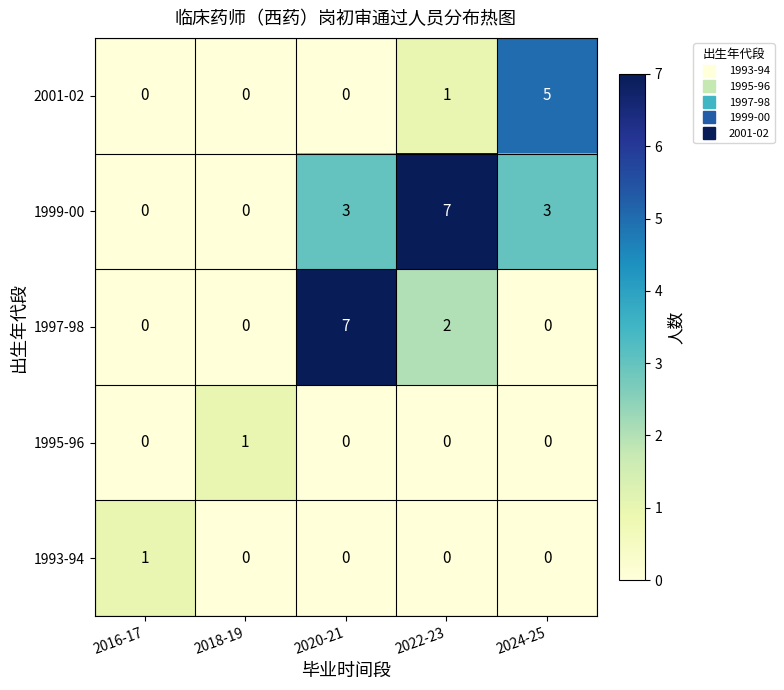

What is the spread (max minus min) of values at 2024-25?

5